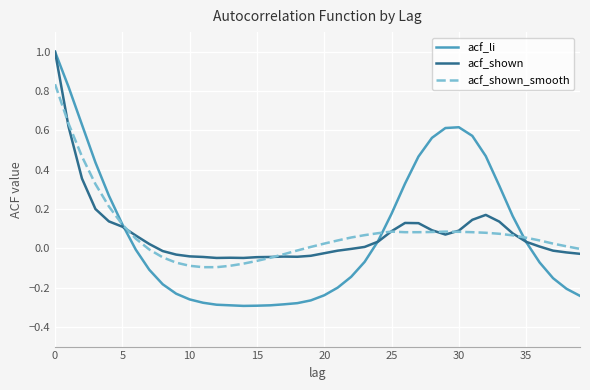

Which series has the widest spread of values?

acf_li